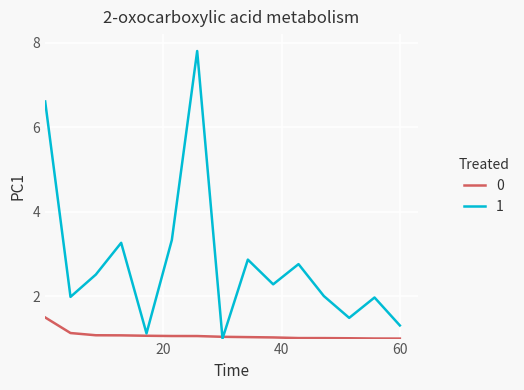

List the series in order of their peak value, highest first.

1, 0